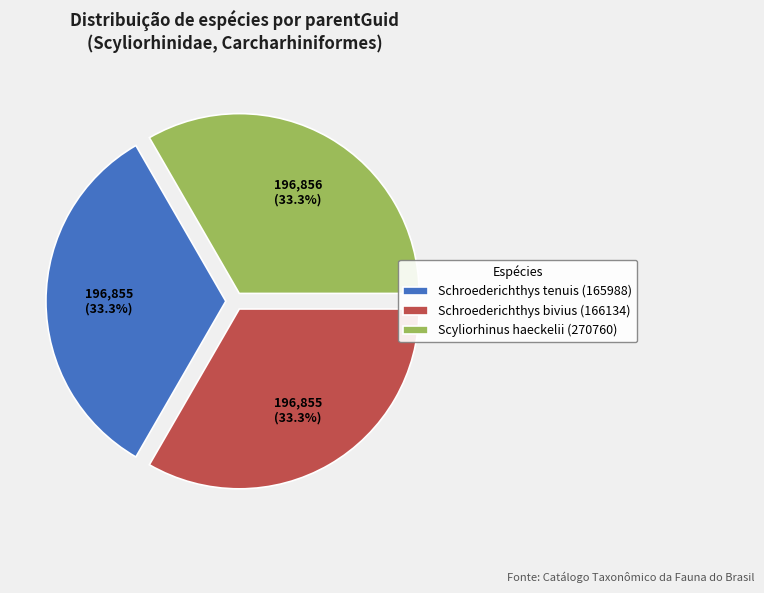

To the nearest percent, what is the combined percentage of Schroederichthys tenuis (165988) and Scyliorhinus haeckelii (270760)?

67%